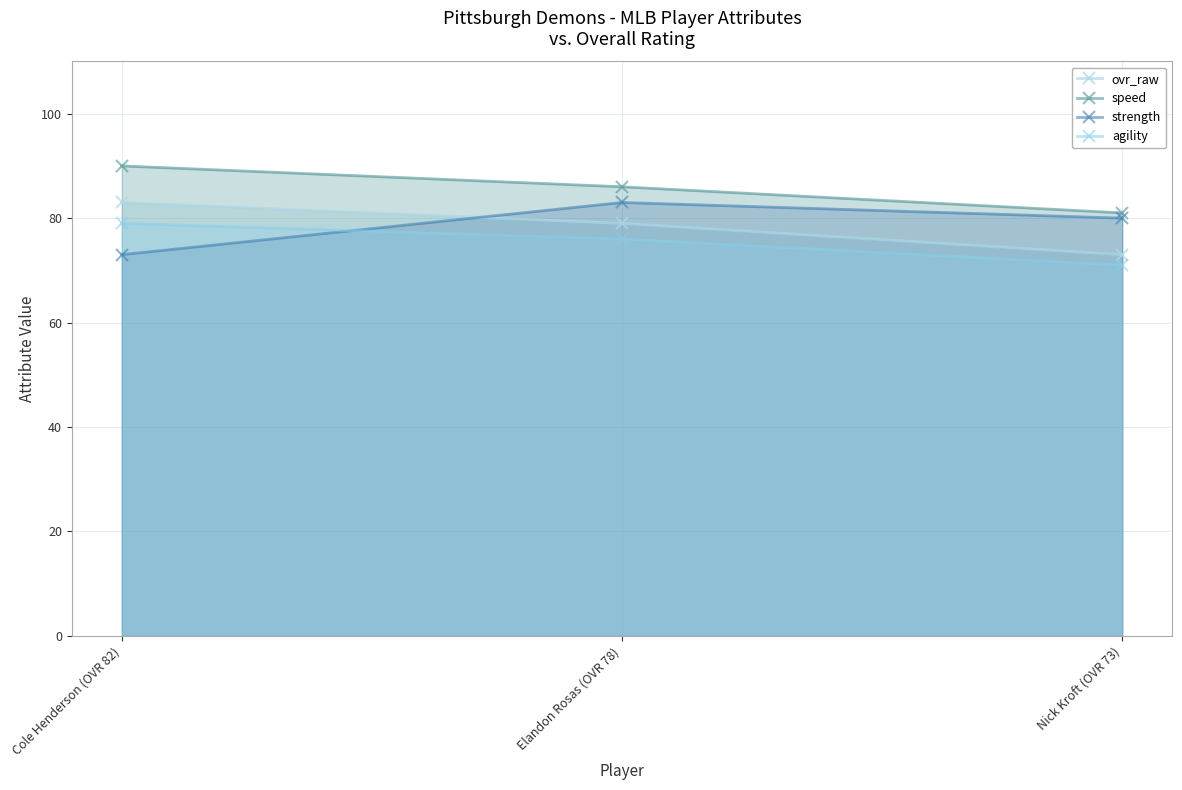

What is the spread (max minus min) of values at Nick Kroft (OVR 73)?

10